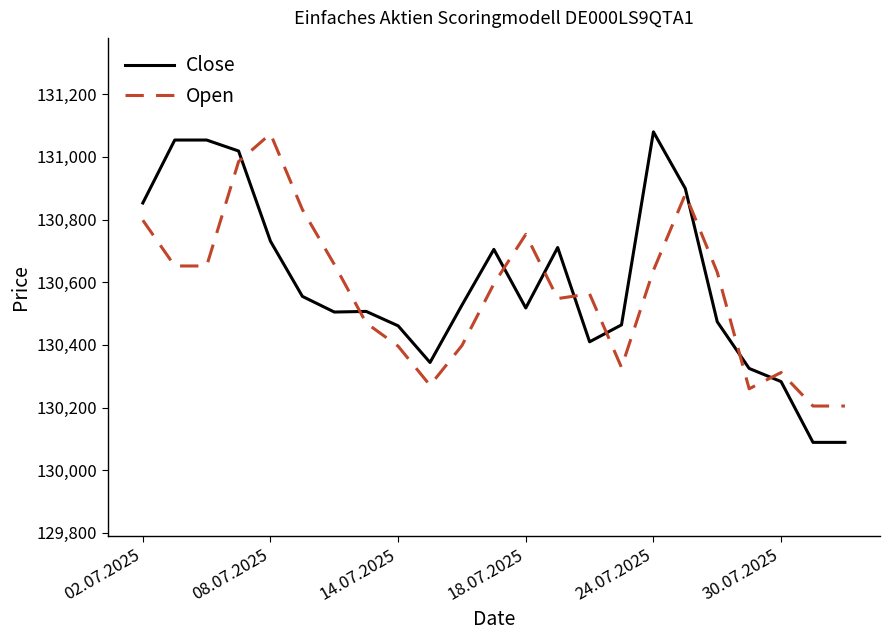

After their last crossing, which series has the higher values: Close or Open?

Open